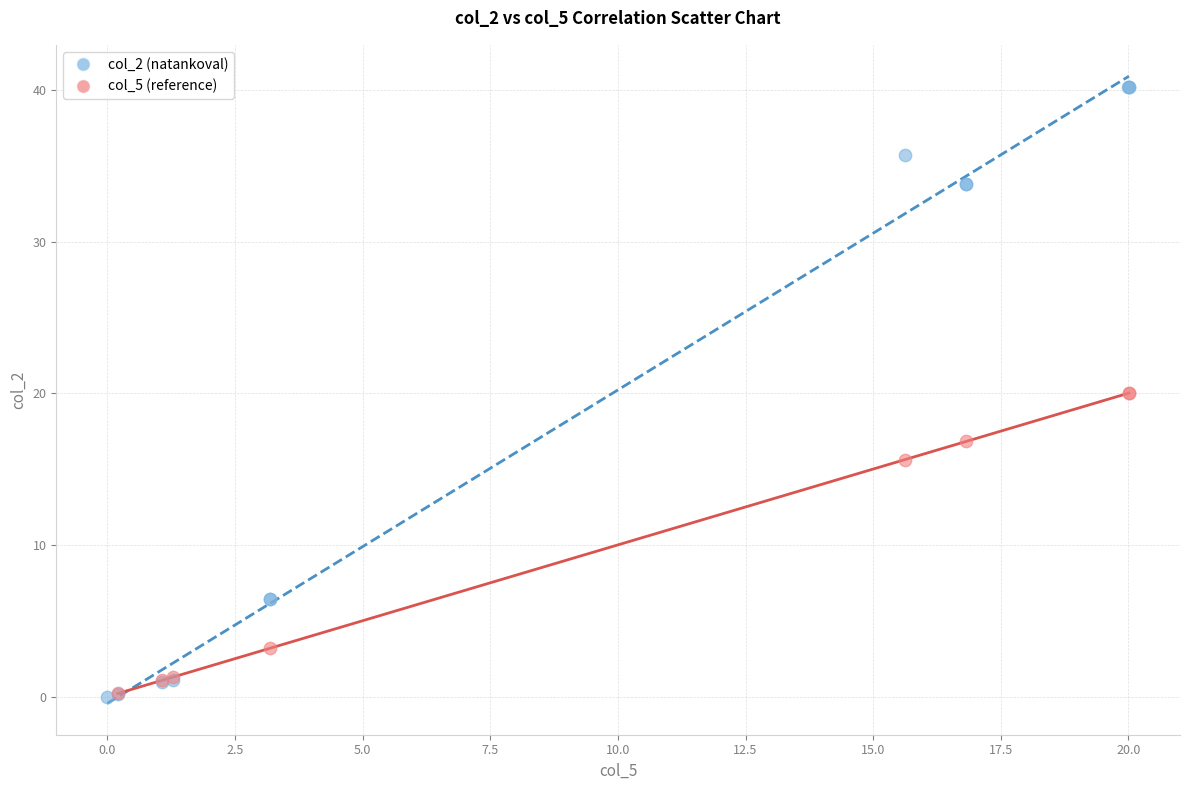

Which series has the widest spread of Y values?

col_2 (natankoval)